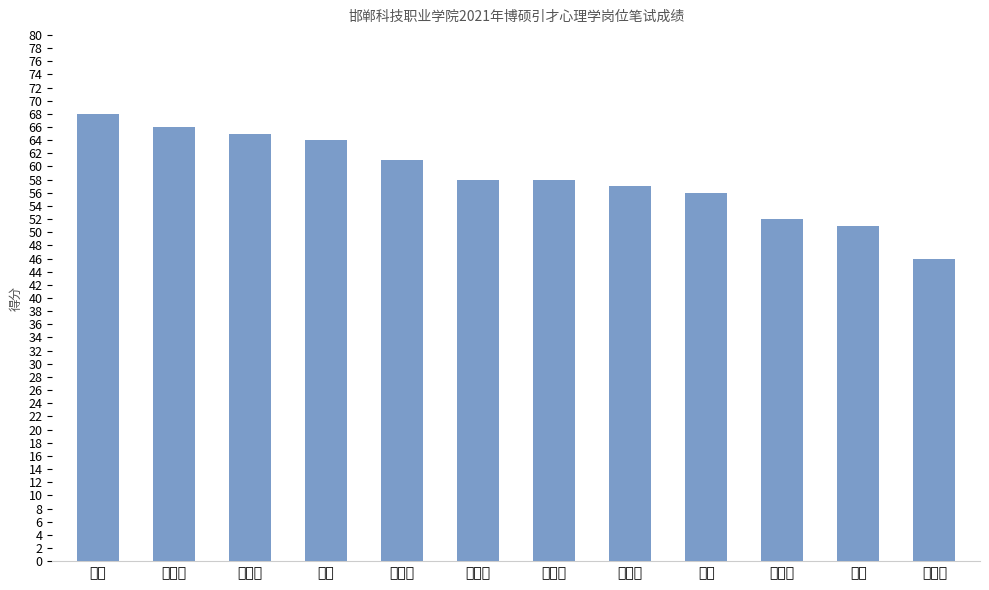

Reading left to right, what are all the values shown in this chart?

张越=68	刘雅琼=66	冯彩霞=65	张杉=64	刘红丽=61	王晓玲=58	谭琳琳=58	范怡菲=57	杨澜=56	连亚萌=52	王姣=51	李晓飞=46